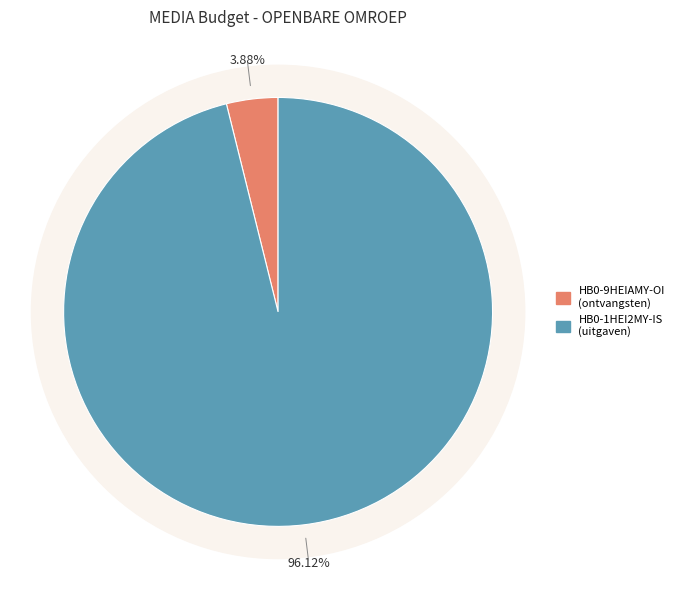

To the nearest percent, what portion does HB0-1HEI2MY-IS represent?

96%